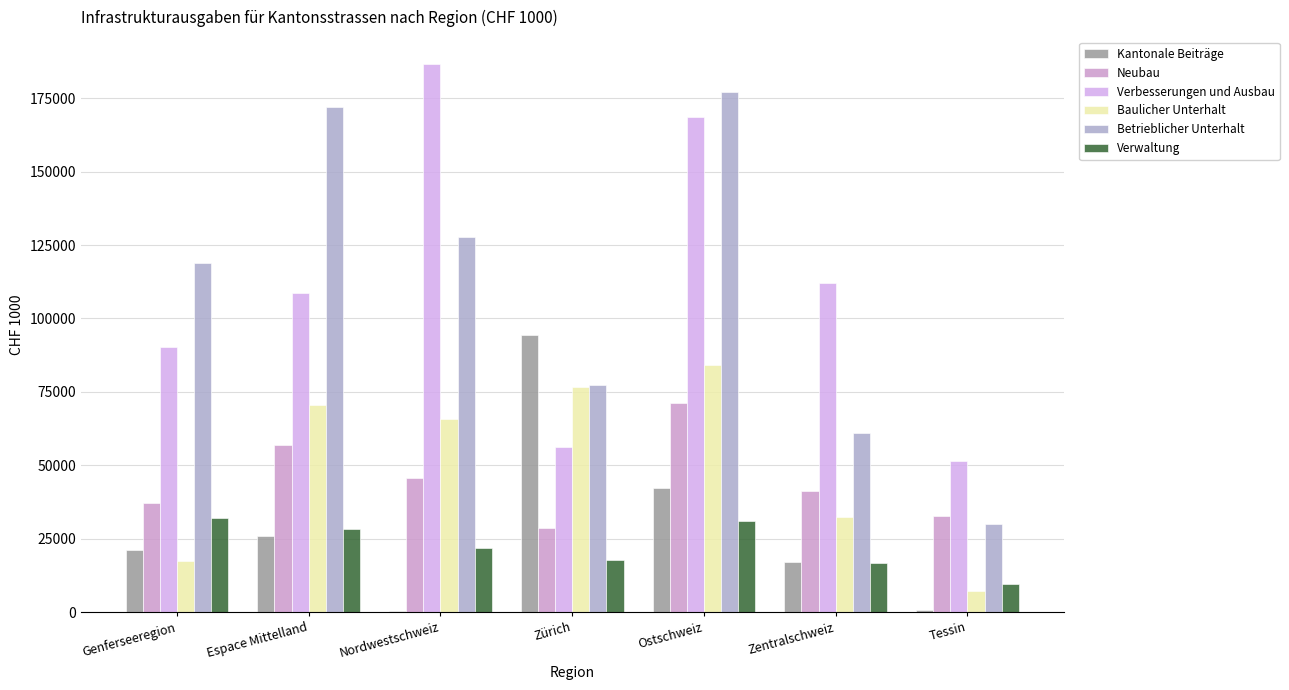

What is the difference between the Neubau values at Tessin and Nordwestschweiz?

12992